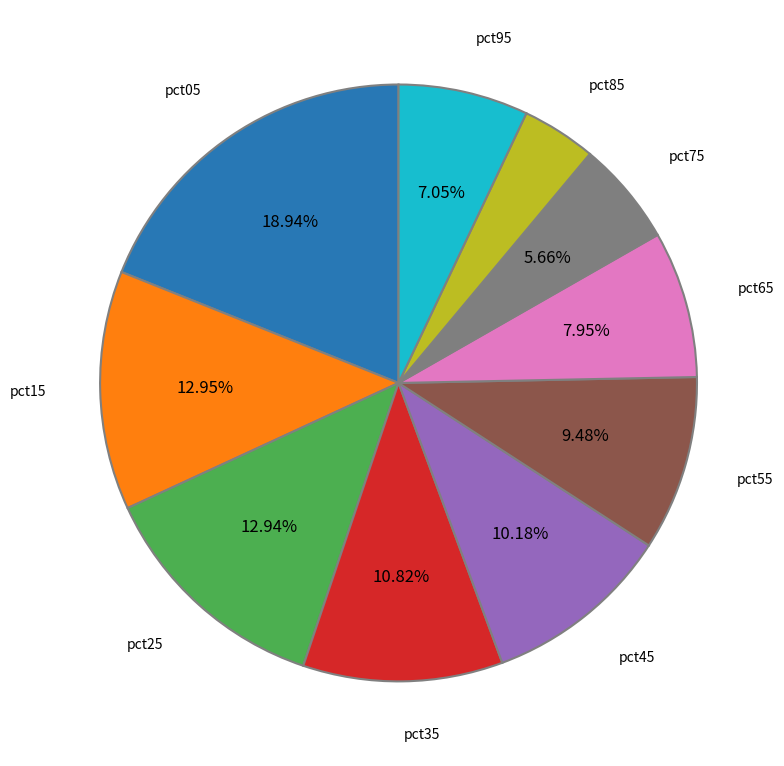

How many segments does this pie chart have?

10